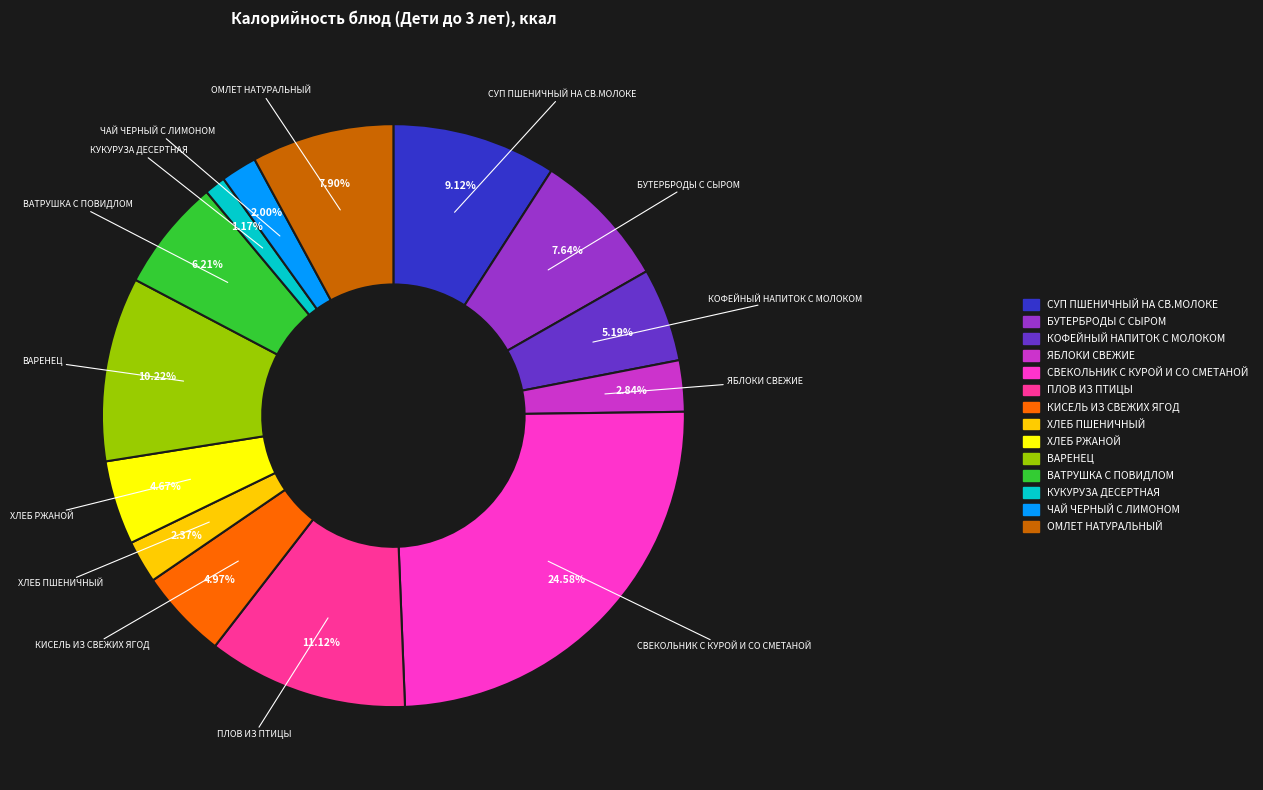

Is there a majority slice in this chart?

No